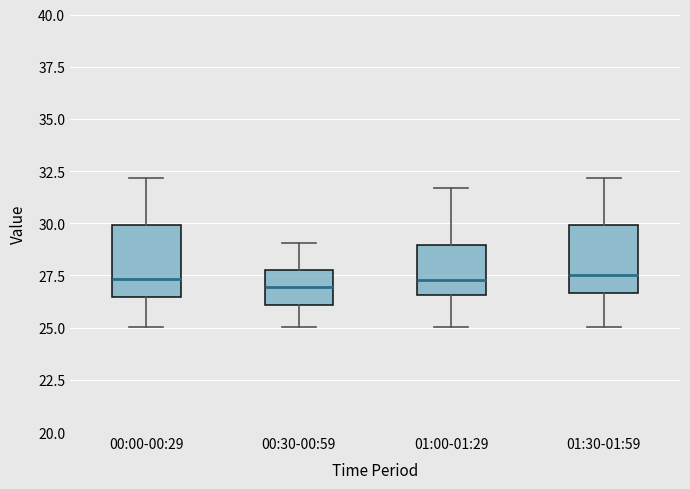

Reading left to right, transcribe this box plot: for each box, give where its median line is, the range the box spans, and where its two whiskers end, as read against the y-axis. The values are not printed on the chart, so give them approximately, as read against the axis.

00:00-00:29: median 27.5, box 26.5 to 30.0, whiskers 25.0 to 32.0
00:30-00:59: median 27.0, box 26.0 to 28.0, whiskers 25.0 to 29.0
01:00-01:29: median 27.5, box 26.5 to 29.0, whiskers 25.0 to 31.5
01:30-01:59: median 27.5, box 26.5 to 30.0, whiskers 25.0 to 32.0